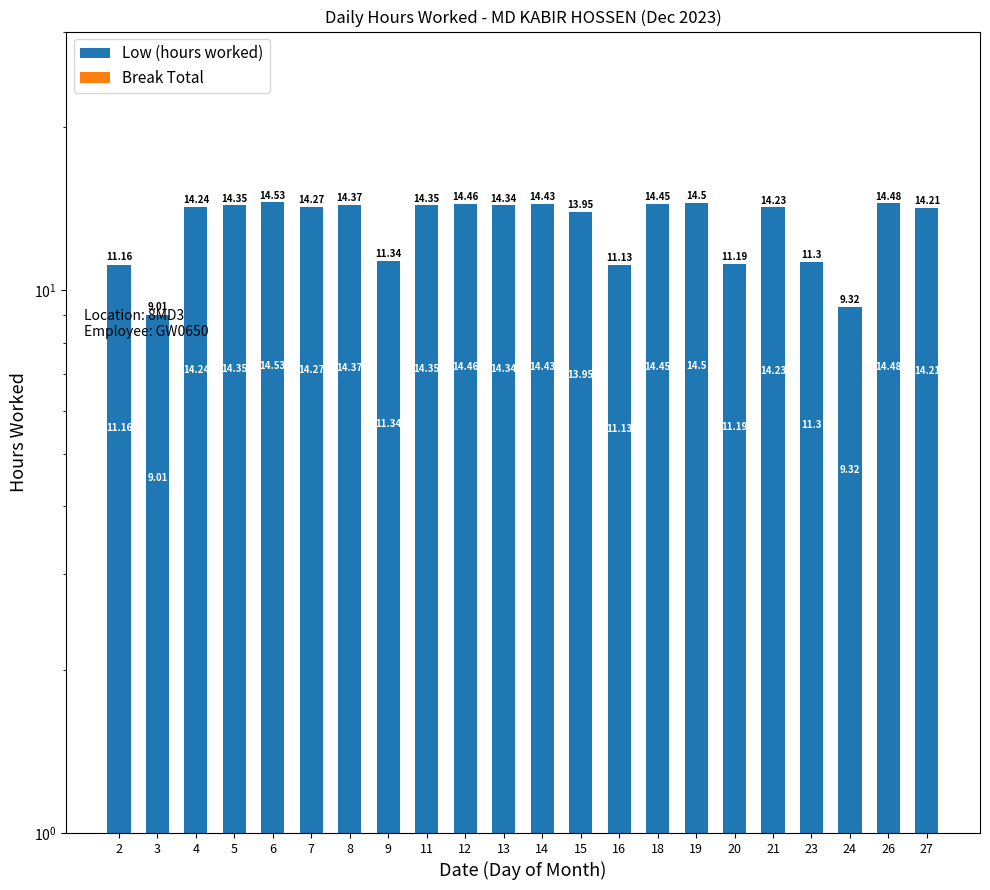

List the labels in order of Break Total value, largest first.

2, 3, 4, 5, 6, 7, 8, 9, 11, 12, 13, 14, 15, 16, 18, 19, 20, 21, 23, 24, 26, 27